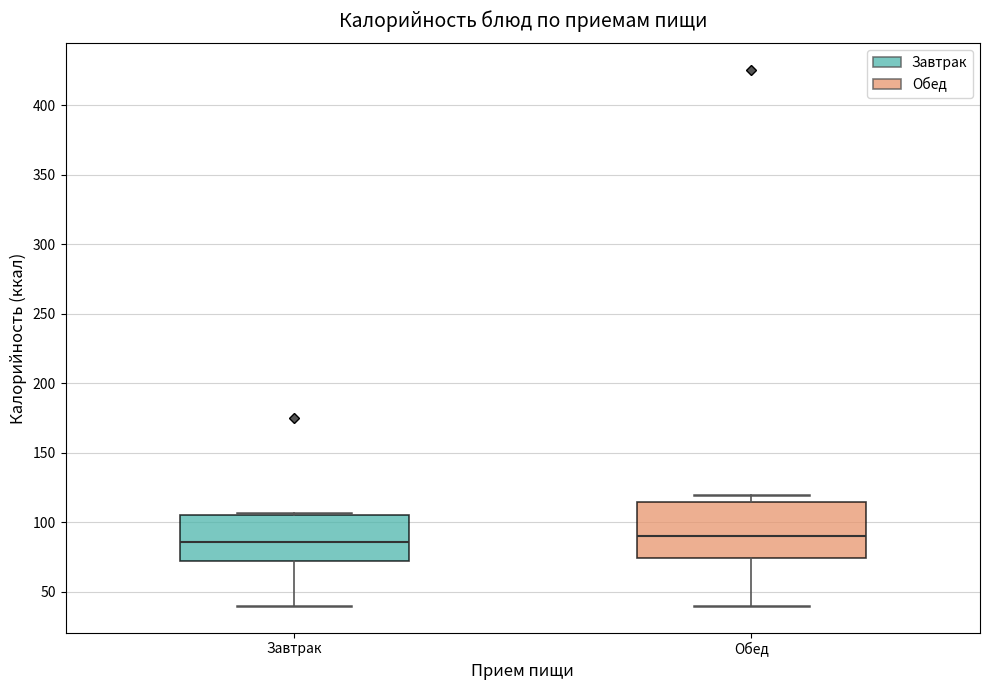

Where does the median line of the box for Завтрак sit on the y-axis? The values are not printed on the chart, so give them approximately, as read against the axis.

85